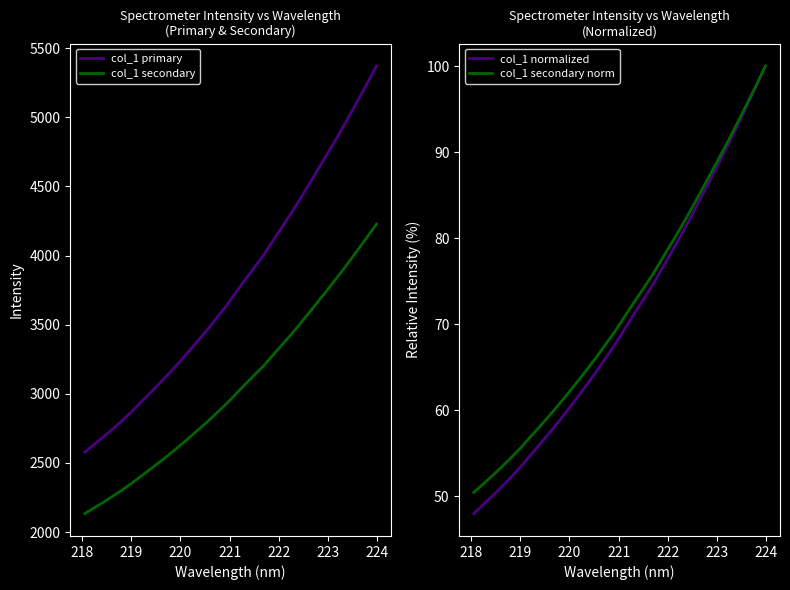

What is the maximum value shown in the chart?

5370.9